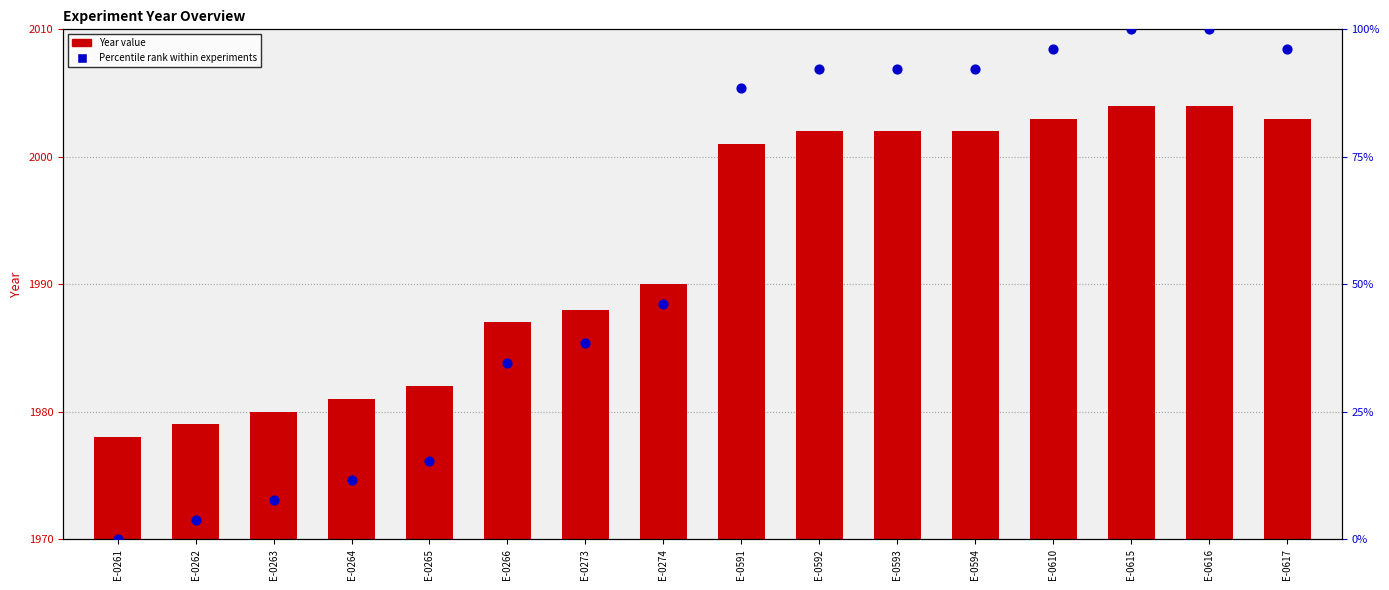

At how many categories does at least one series exceed 2?

16